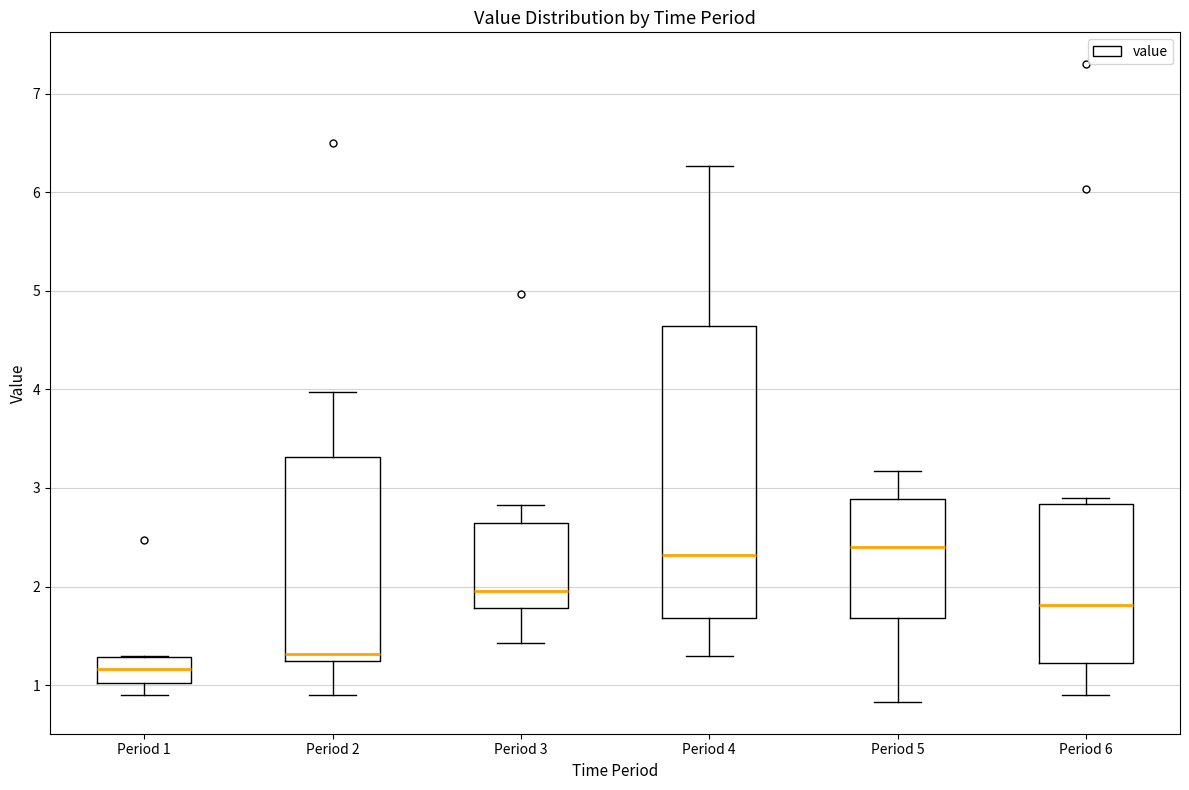

Reading left to right, transcribe this box plot: for each box, give where its median line is, the range the box spans, and where its two whiskers end, as read against the y-axis. The values are not printed on the chart, so give them approximately, as read against the axis.

Period 1: median 1.2, box 1.0 to 1.3, whiskers 0.9 to 1.3
Period 2: median 1.3, box 1.2 to 3.3, whiskers 0.9 to 4.0
Period 3: median 2.0, box 1.8 to 2.6, whiskers 1.4 to 2.8
Period 4: median 2.3, box 1.7 to 4.6, whiskers 1.3 to 6.3
Period 5: median 2.4, box 1.7 to 2.9, whiskers 0.8 to 3.2
Period 6: median 1.8, box 1.2 to 2.8, whiskers 0.9 to 2.9